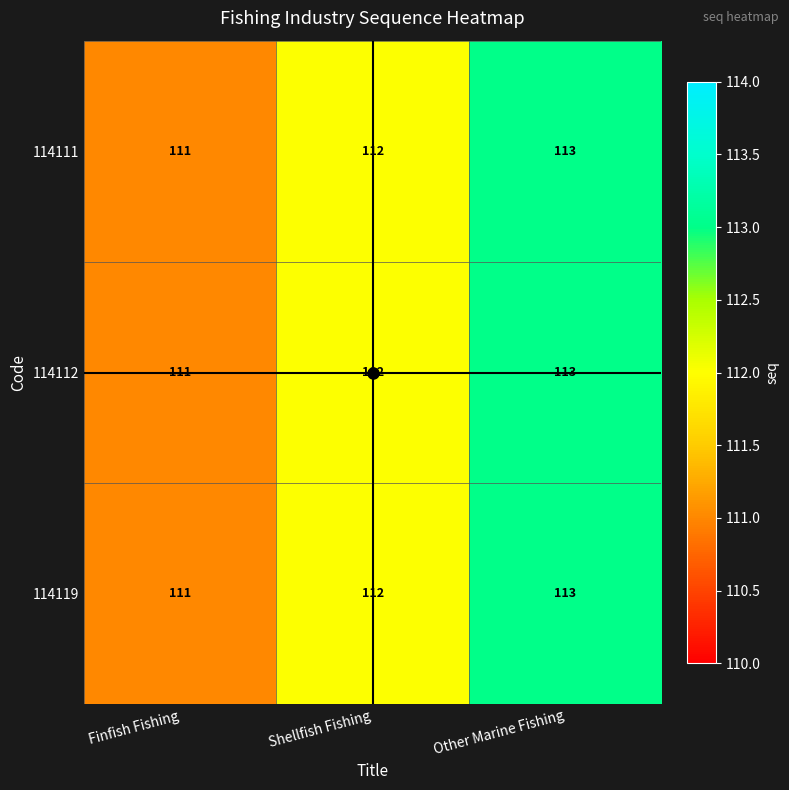

What is the sum of all 114111 values?

336